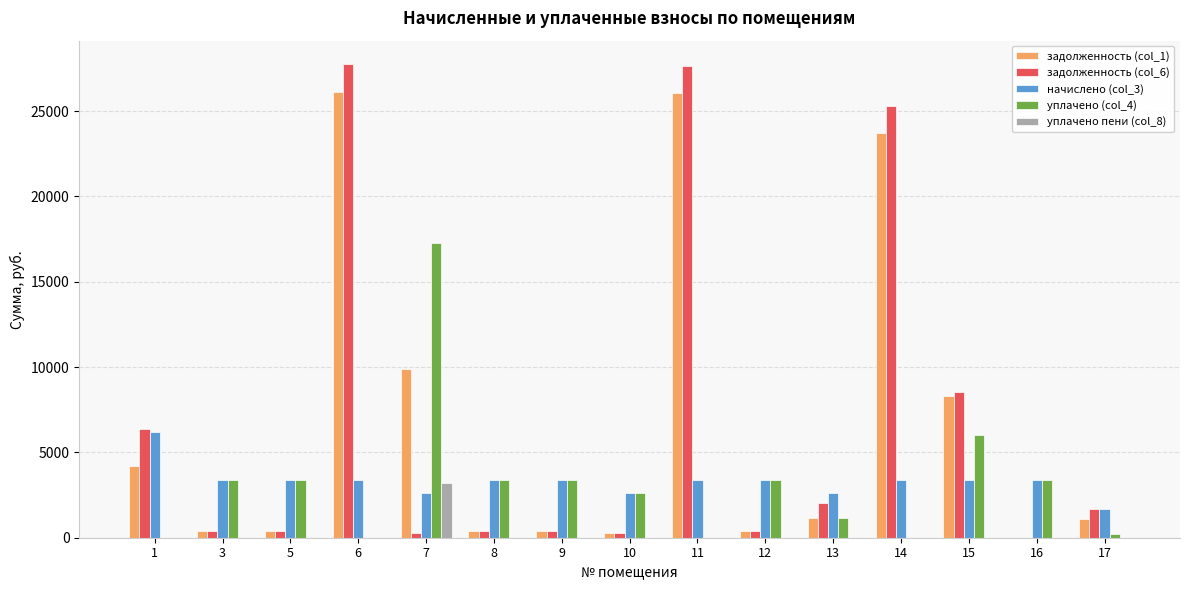

Where is задолженность (col_6) nearest to the value 13871?

15